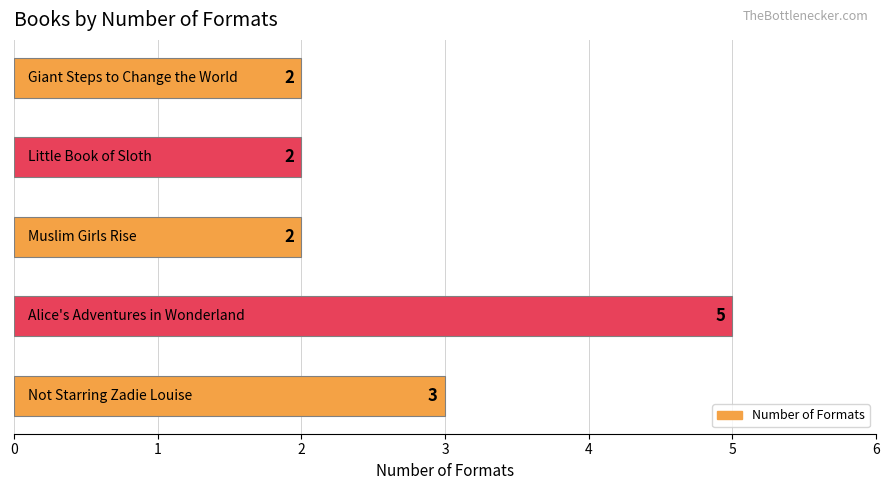

Where is the data nearest to the value 3?

Not Starring Zadie Louise